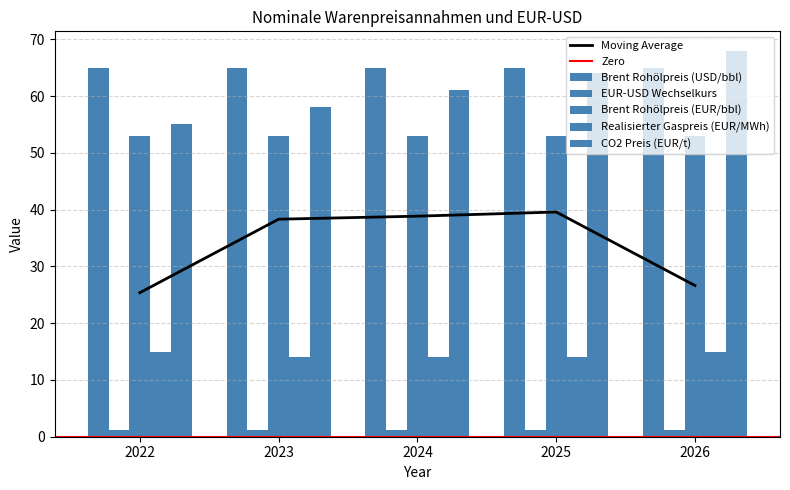

The value of Realisierter Gaspreis (EUR/MWh) at 2026 is 15.0. True or false?

True